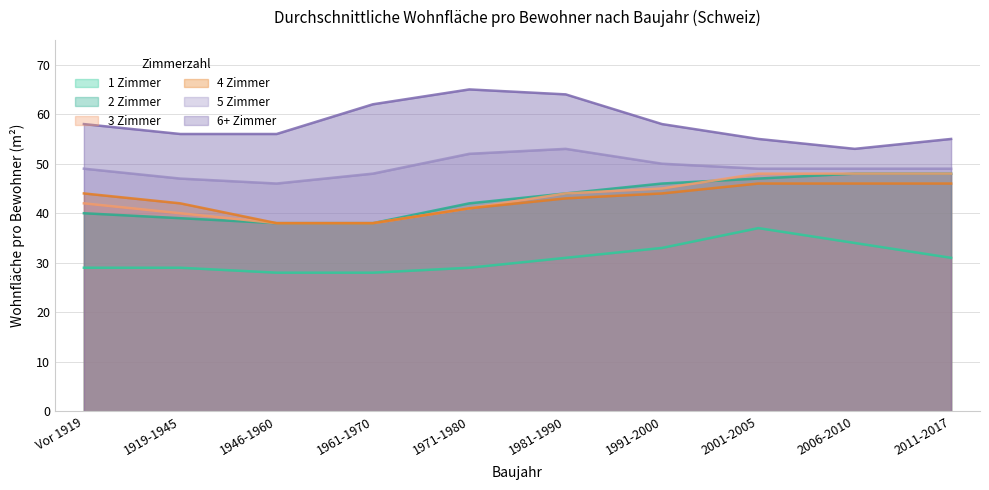

In 5 Zimmer, how many points are higher than both neighbors (excluding endpoints)?

1